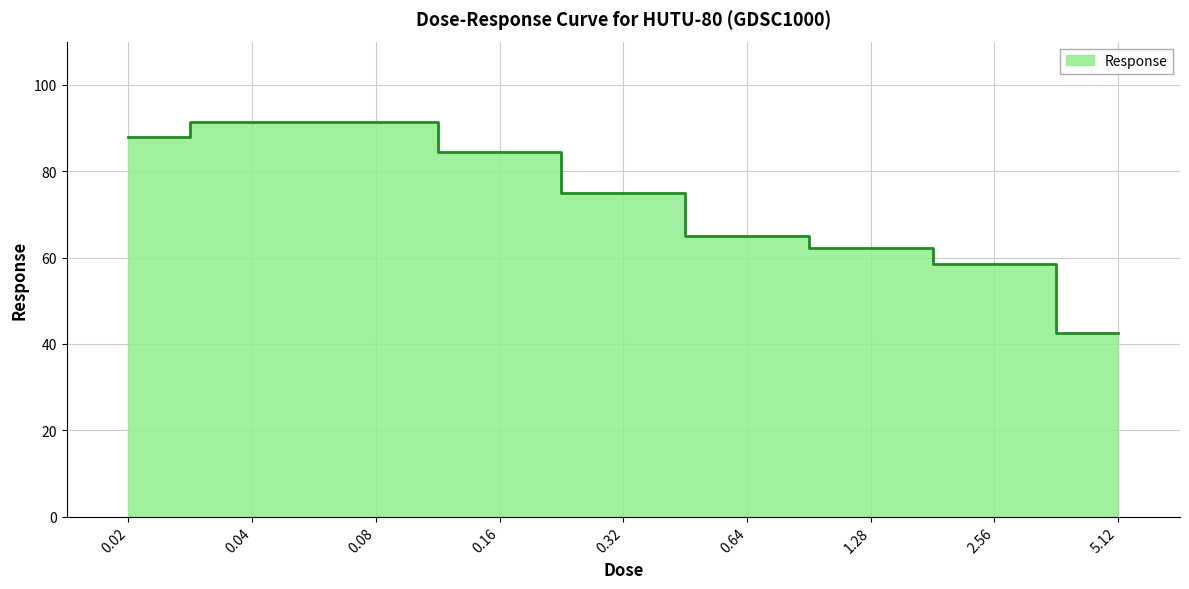

Does the chart display data point markers on the line(s)?

No